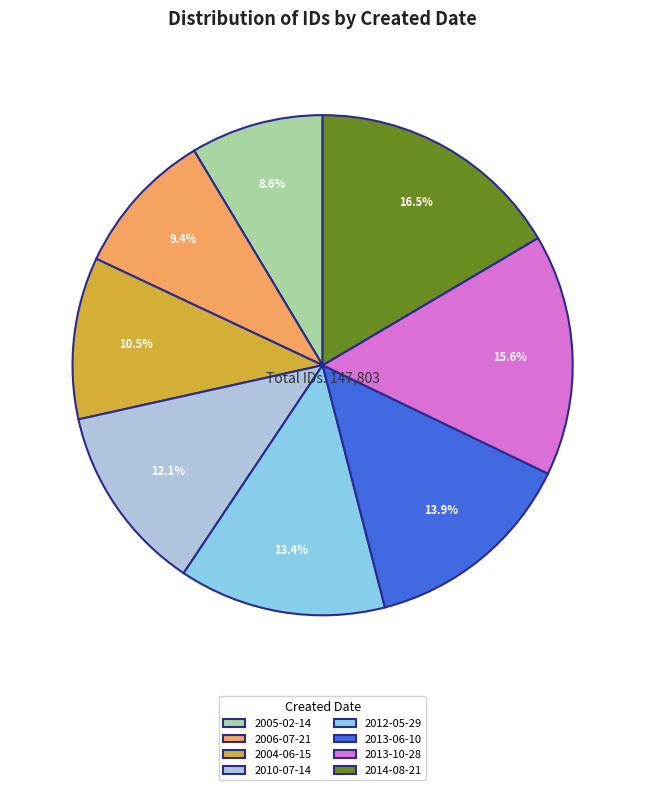

To the nearest percent, what is the difference between the 2013-06-10 and 2010-07-14 slice percentages?

2%